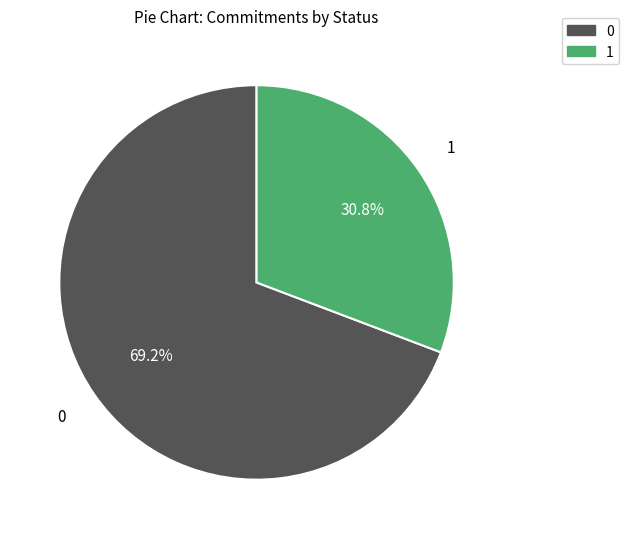

What portion of the pie excludes 0?

30.8%